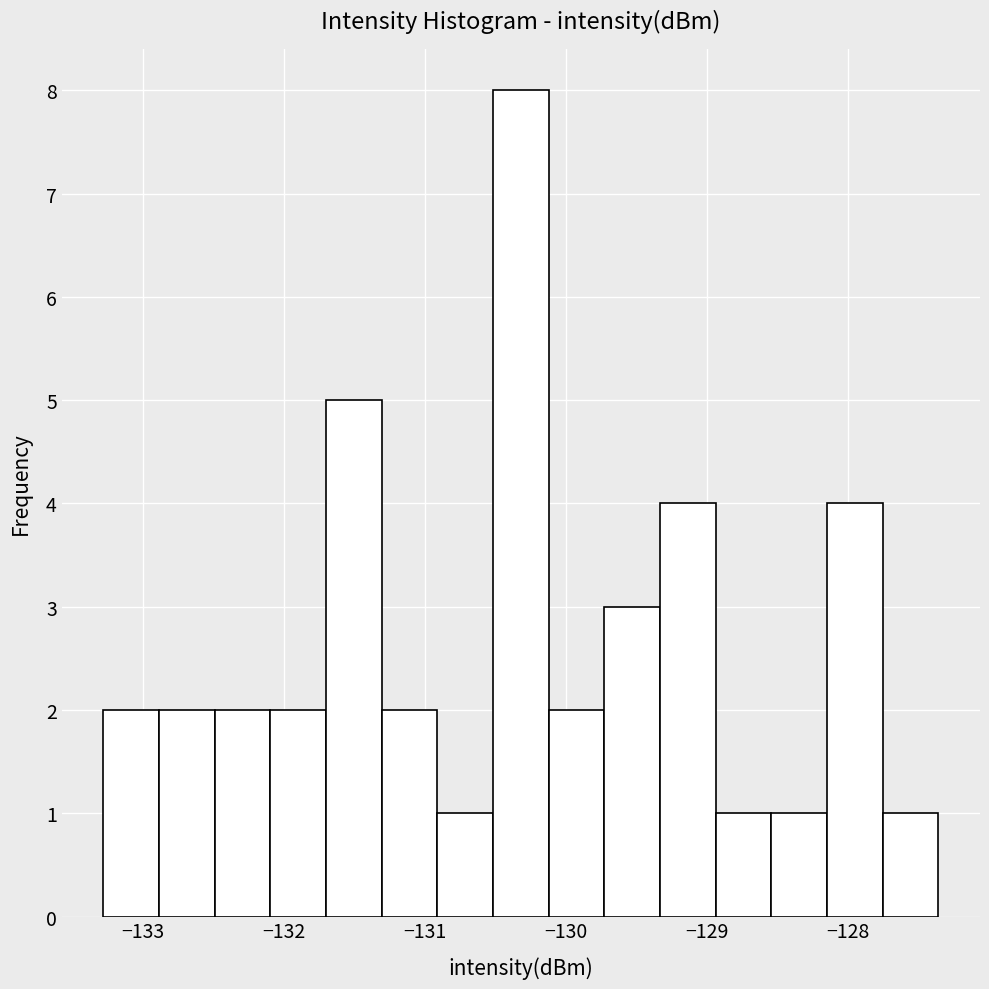

Around what value on the x-axis is the tallest bar? Give the approximate position of its centre, as read against the axis.

-130.3